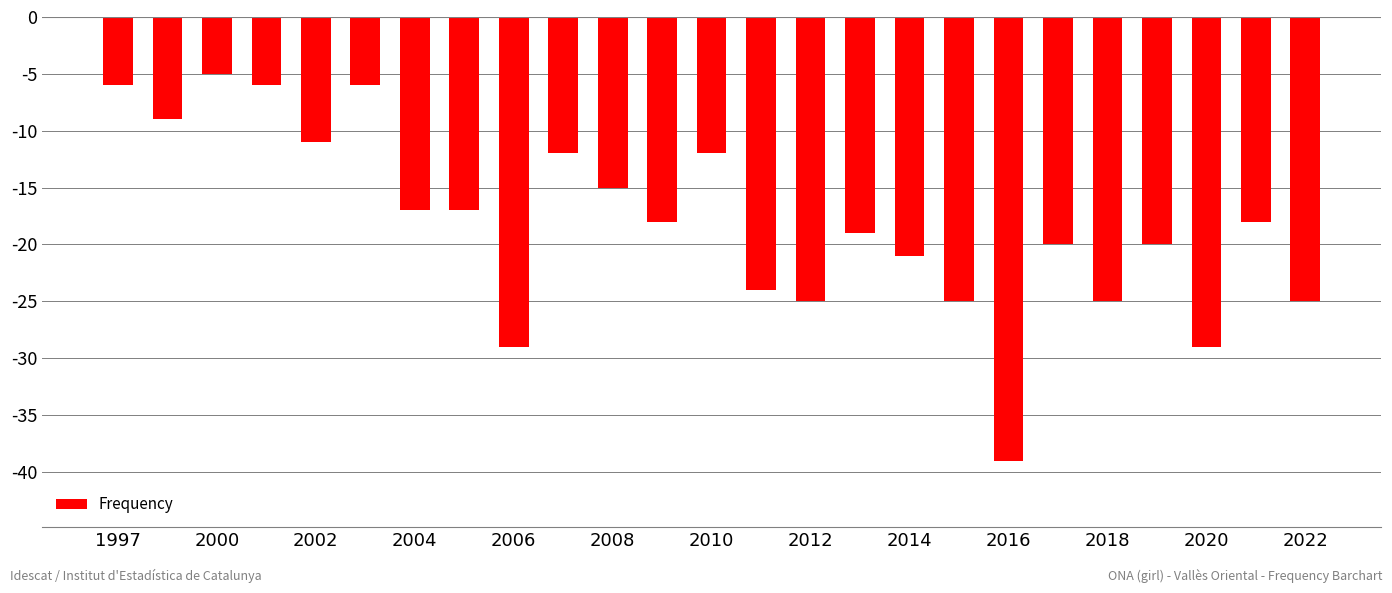

What is the difference between the maximum and second lowest values?

24